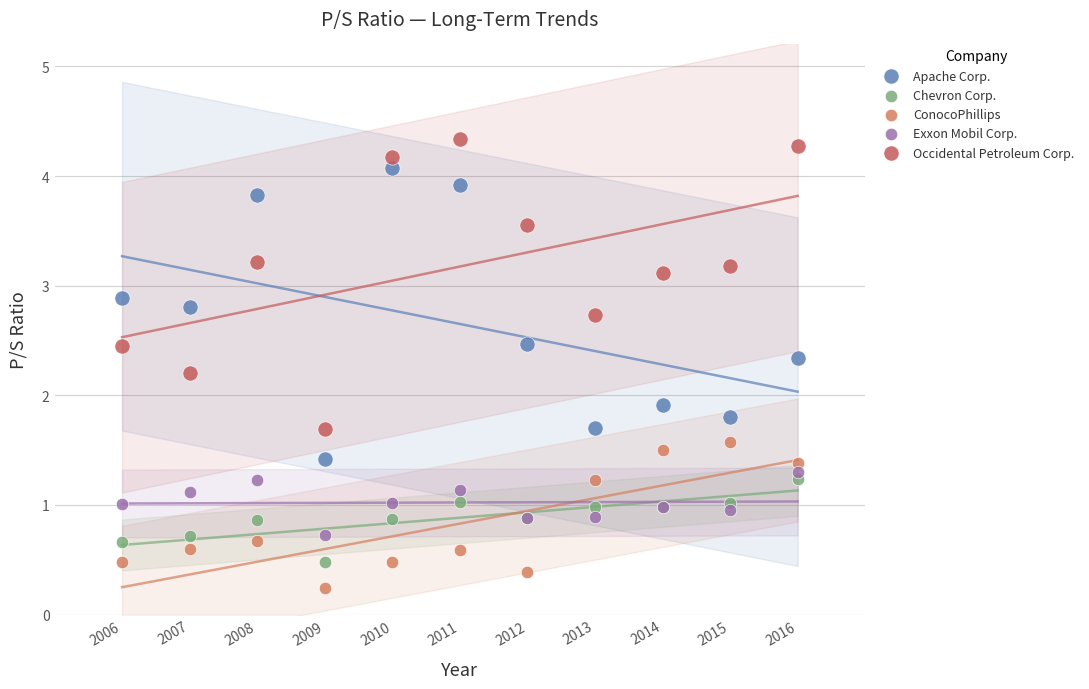

Which series contains the lowest Y value?

ConocoPhillips